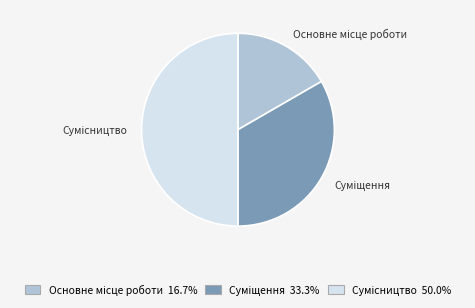

How much of the chart is everything except Основне місце роботи?

83.3%